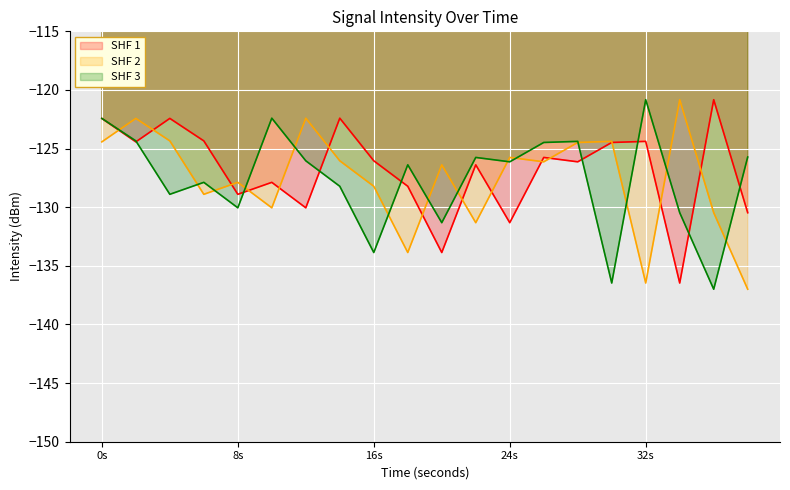

What is the spread (max minus min) of values at 16s?

7.8